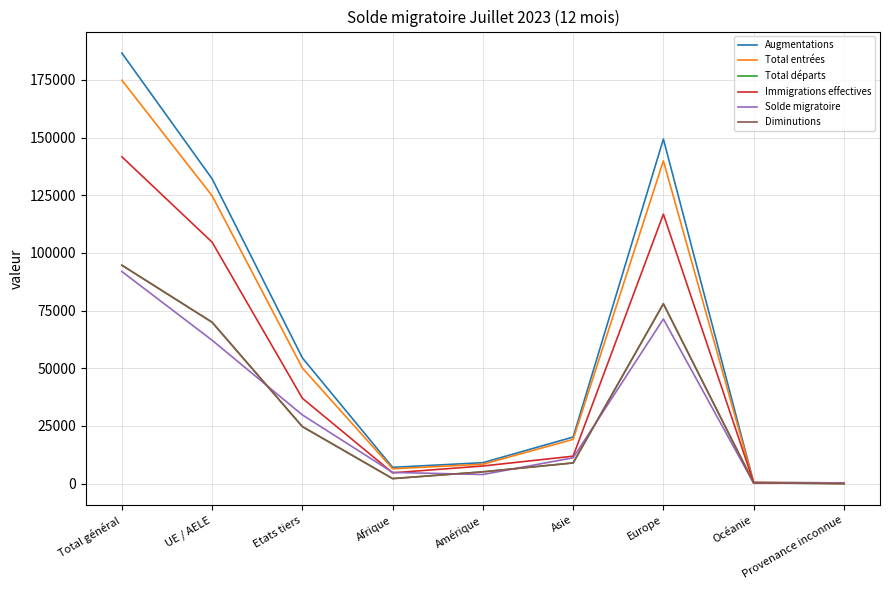

What is the value of the Total départs point at the 5th from the left?

5129